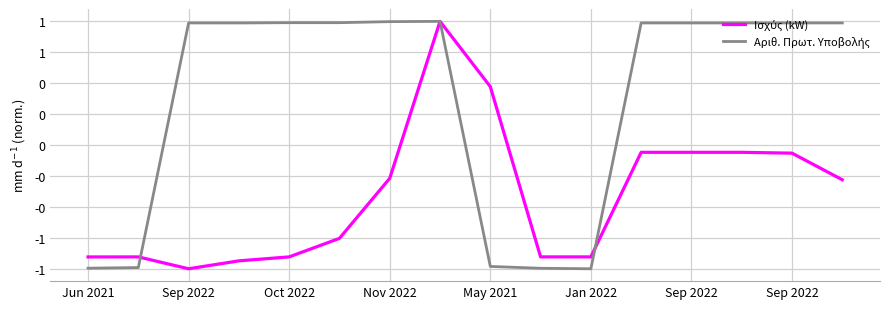

Does the chart display data point markers on the line(s)?

No